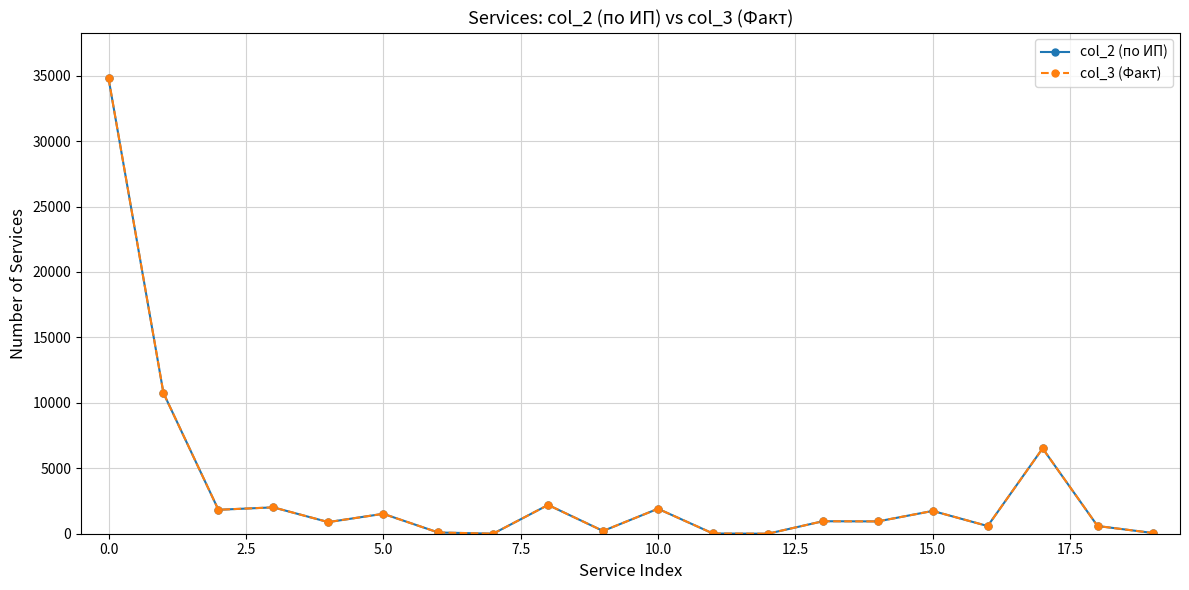

Which series has the widest spread of values?

col_3 (Факт)